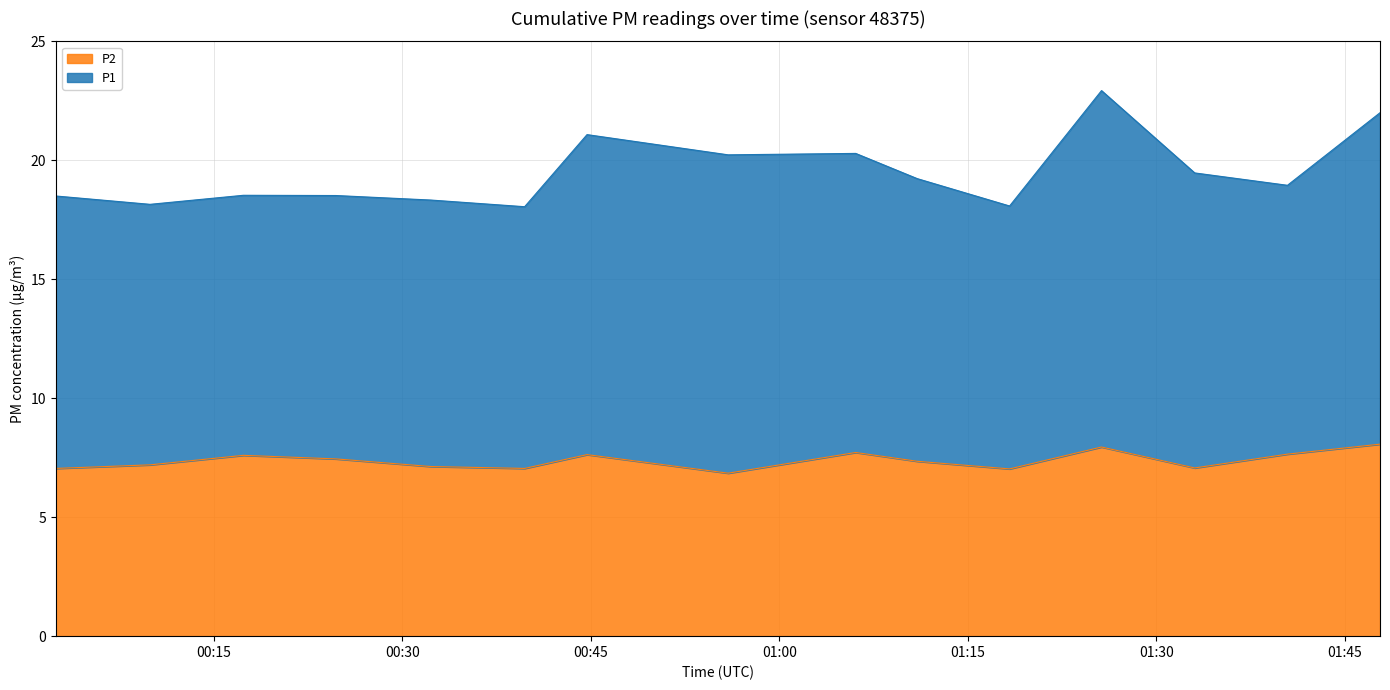

What is the value of the 13th point from the left?

7.1